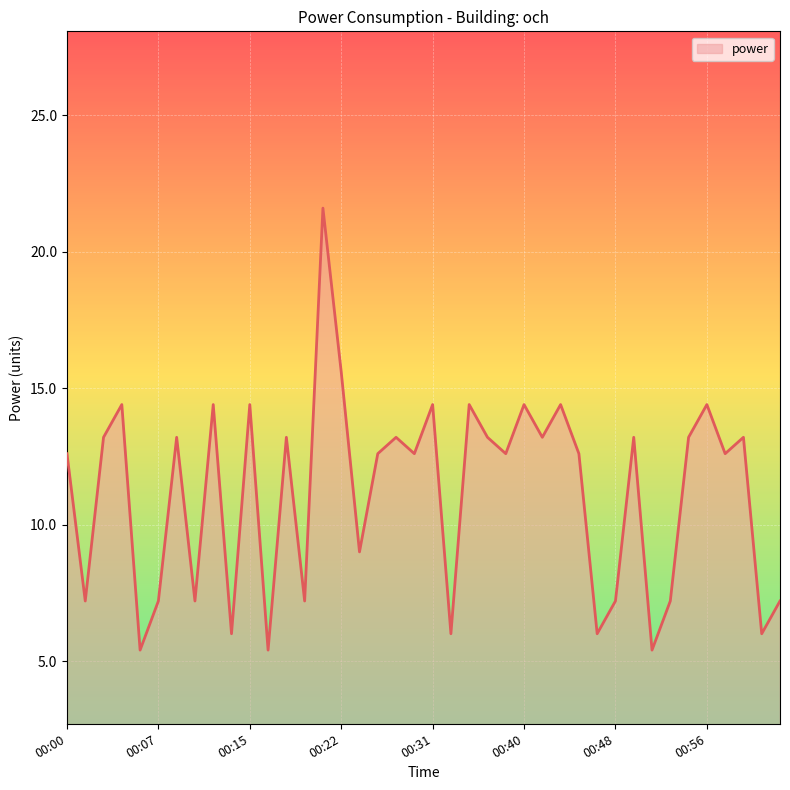

What is the maximum value shown in the chart?

21.6